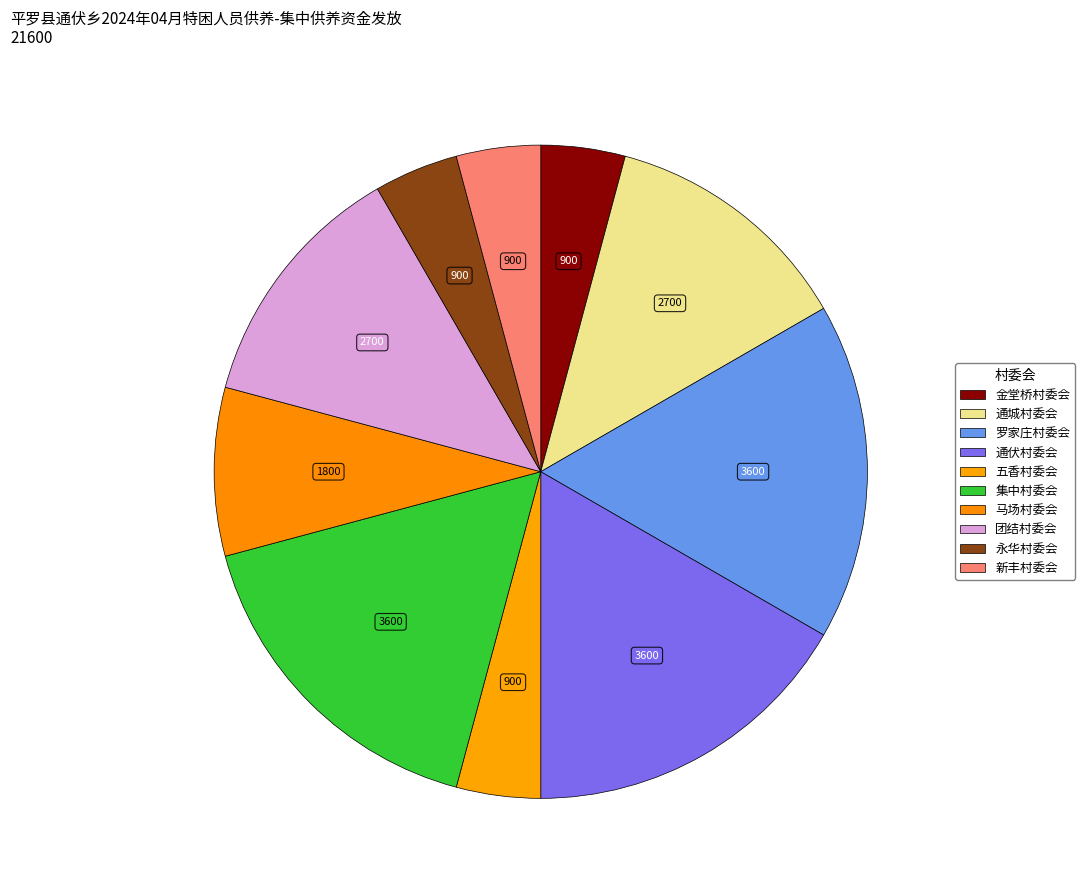

Which has a higher value, 通城村委会 or 永华村委会?

通城村委会